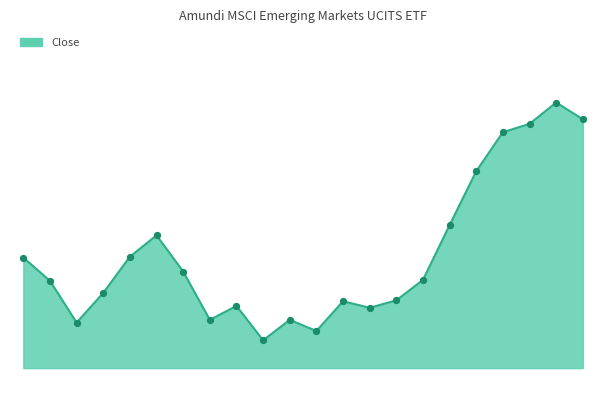

Is this an area chart (filled region under the line)?

Yes